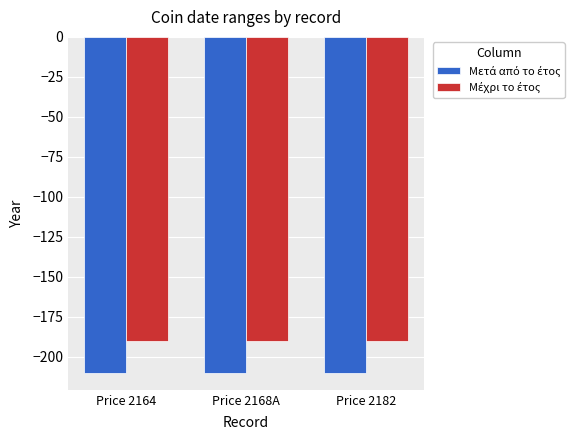

What is the total value across all series at Price 2182?

-400